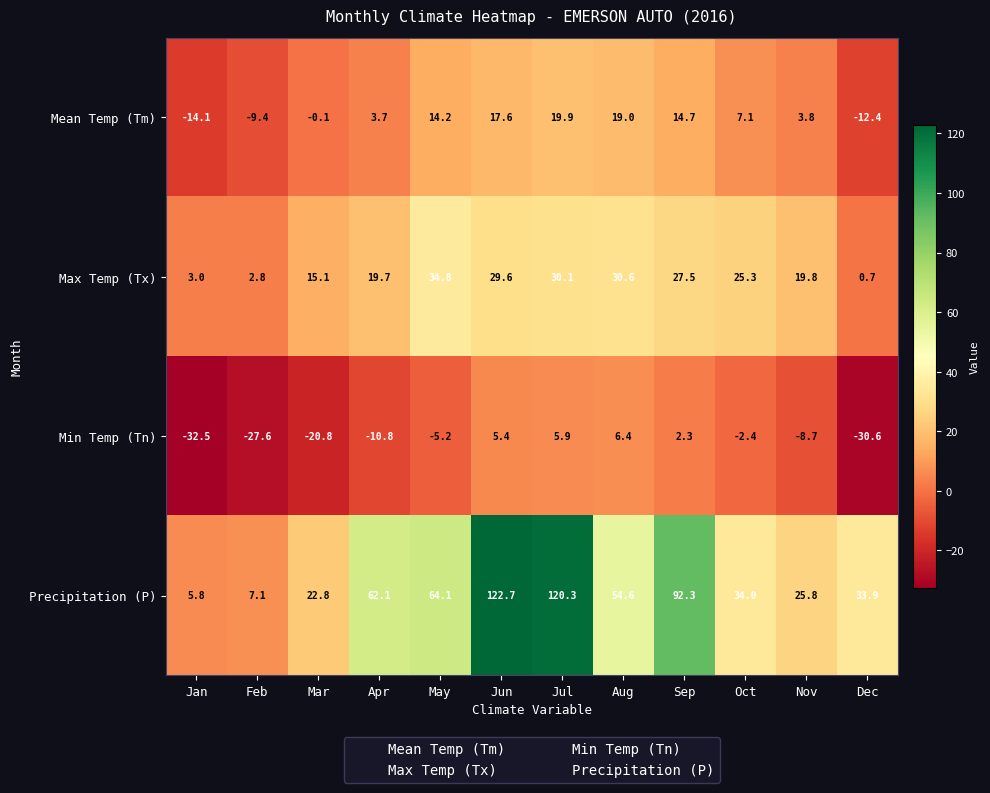

Rank the series by their average value, from highest to lowest.

Precipitation (P), Max Temp (Tx), Mean Temp (Tm), Min Temp (Tn)